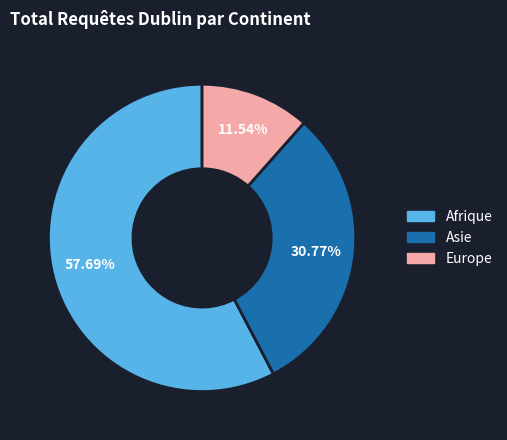

Which category has the smallest portion of the pie?

Europe